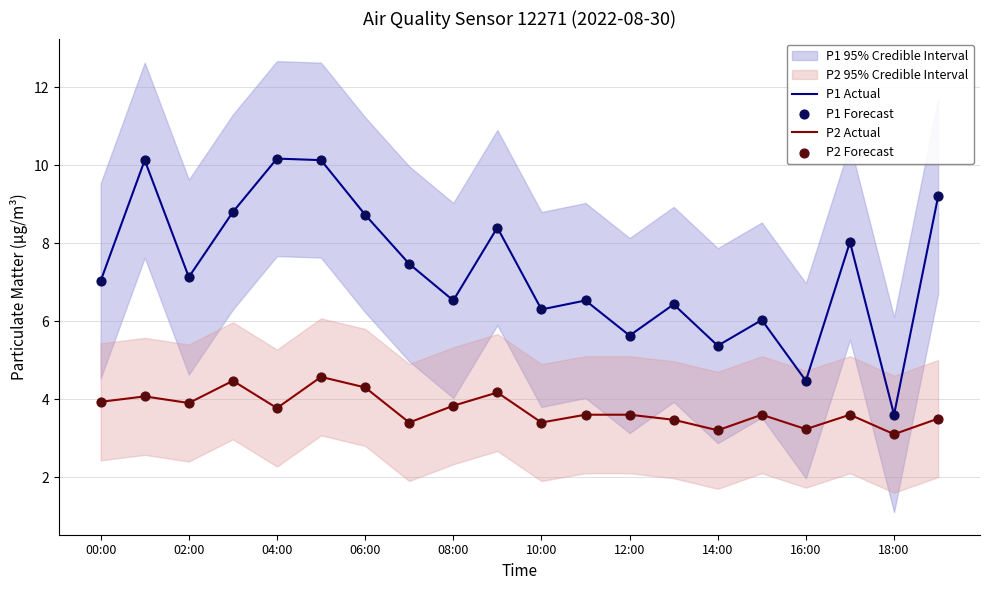

At how many categories does at least one series exceed 6?

16